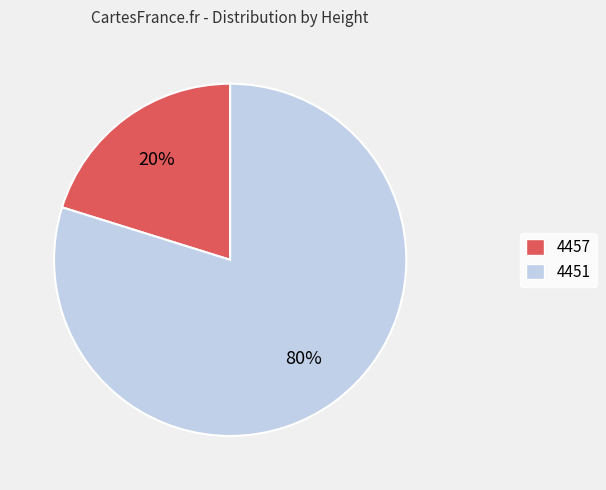

What percentage is the 4457 slice, to the nearest percent?

20%